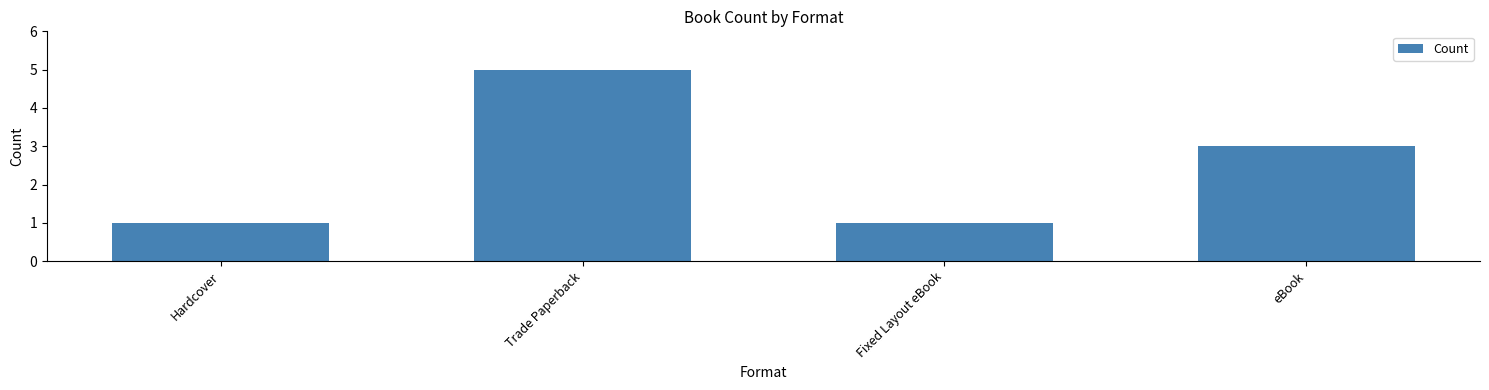

How many values are below 3?

2